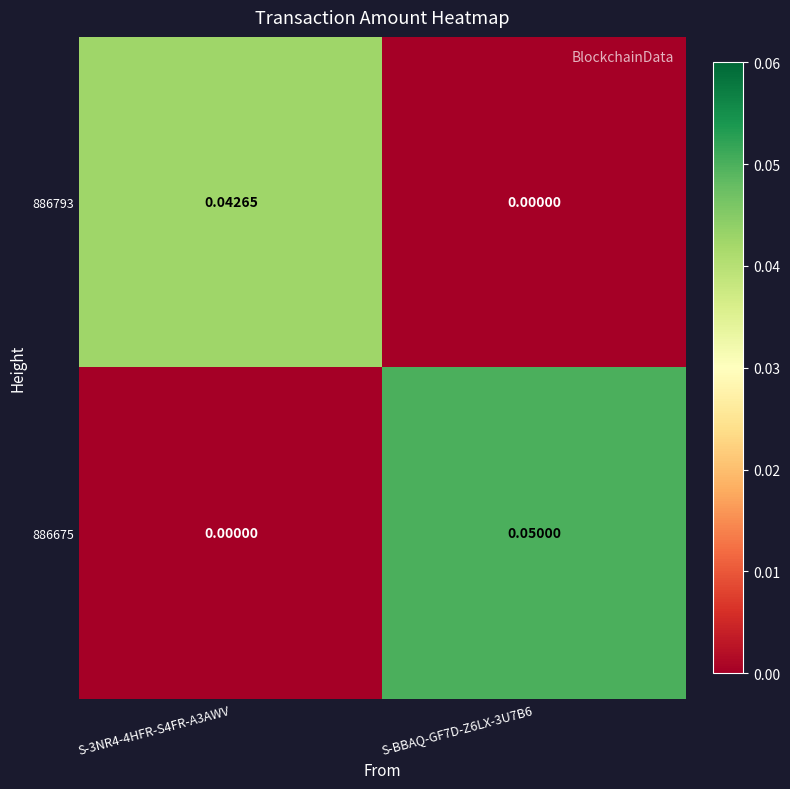

Is the value of 886793 at S-3NR4-4HFR-S4FR-A3AWV greater than the value of 886675 at S-BBAQ-GF7D-Z6LX-3U7B6?

No